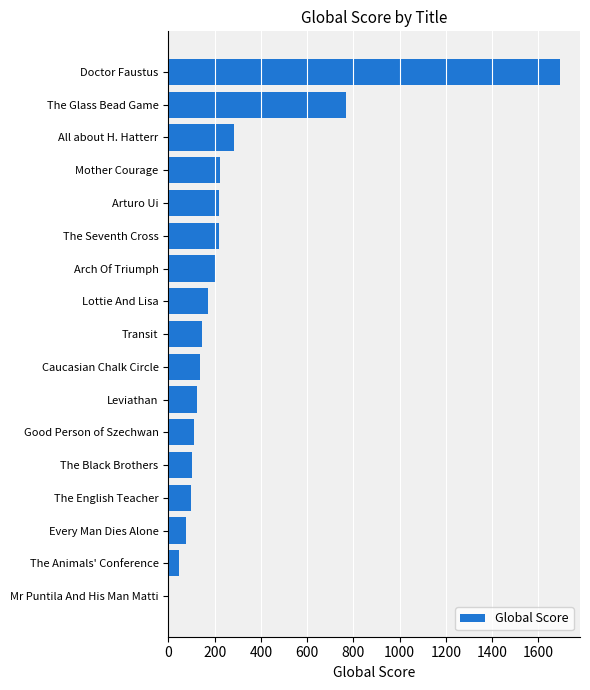

What is the sum of the values at The Glass Bead Game and Arch Of Triumph?

973